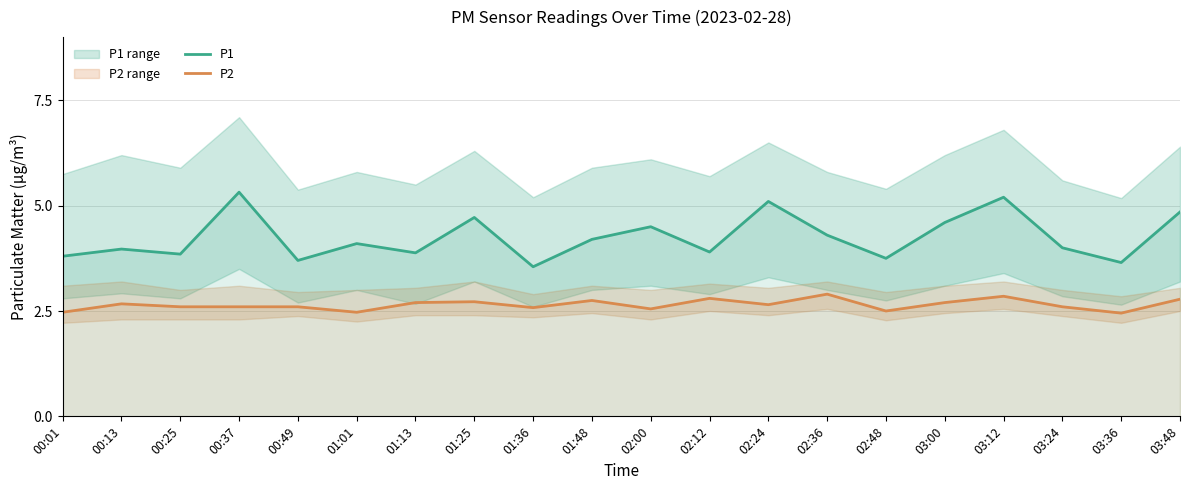

How many interior local peaks does the P1 series have?

7